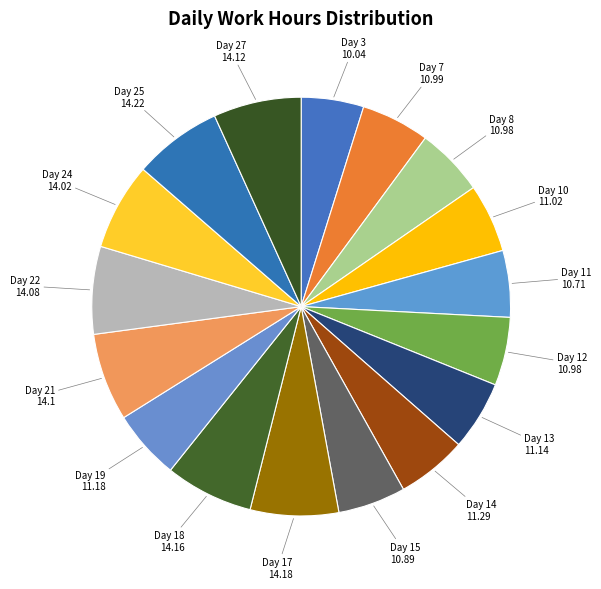

How many segments does this pie chart have?

17